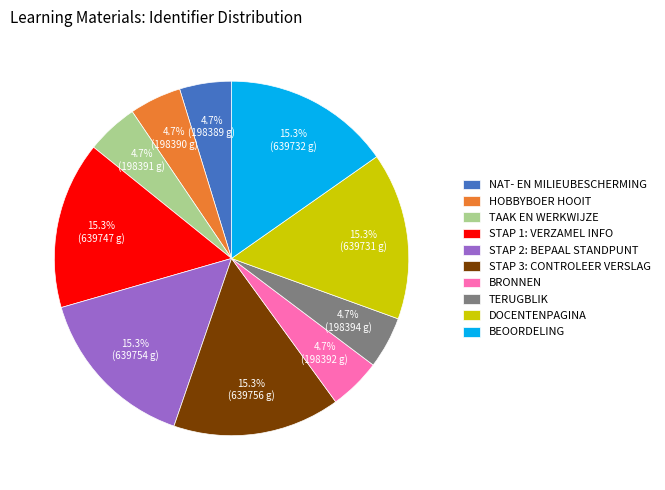

What percentage is NOT represented by BEOORDELING?

84.7%